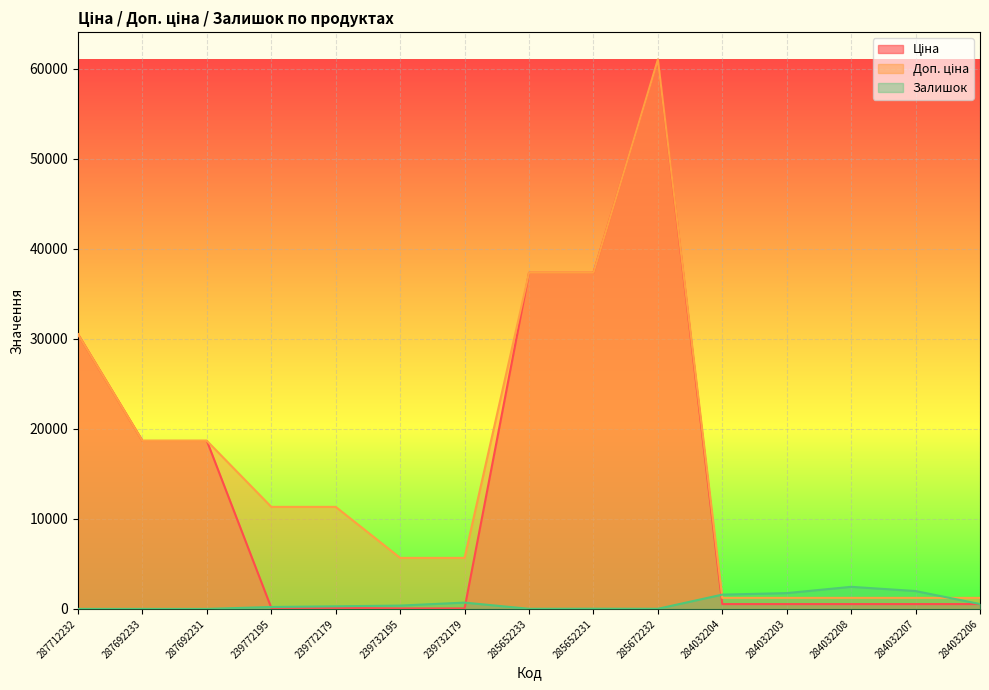

What is the value of the Доп. ціна point at the 12th from the left?

1227.2